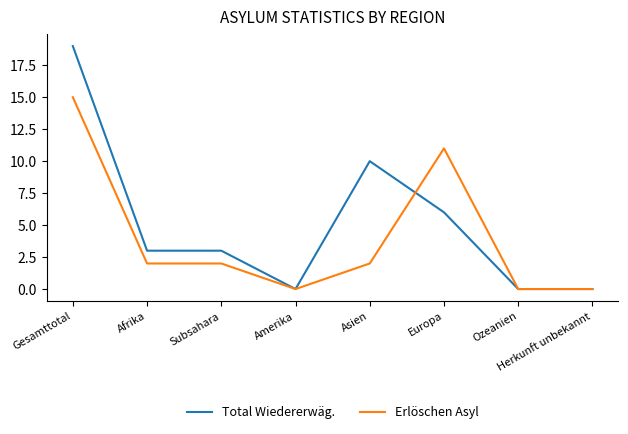

At which category does the chart reach its peak across all series?

Gesamttotal